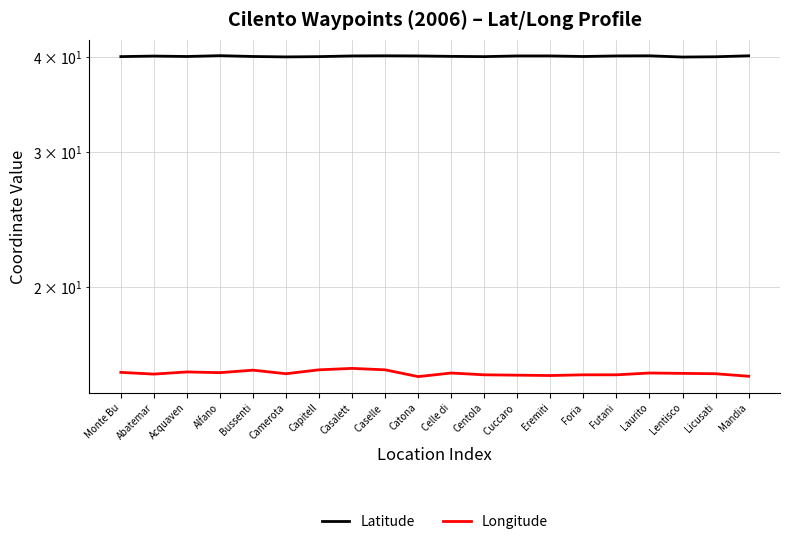

Reading left to right, what are all the values shown in this chart?

Latitude: 40.1	40.1	40.1	40.2	40.1	40.0	40.1	40.1	40.2	40.1	40.1	40.1	40.1	40.1	40.1	40.1	40.2	40.0	40.0	40.2
Longitude: 15.4	15.3	15.4	15.4	15.5	15.4	15.6	15.6	15.6	15.2	15.4	15.3	15.3	15.3	15.3	15.3	15.4	15.4	15.4	15.2